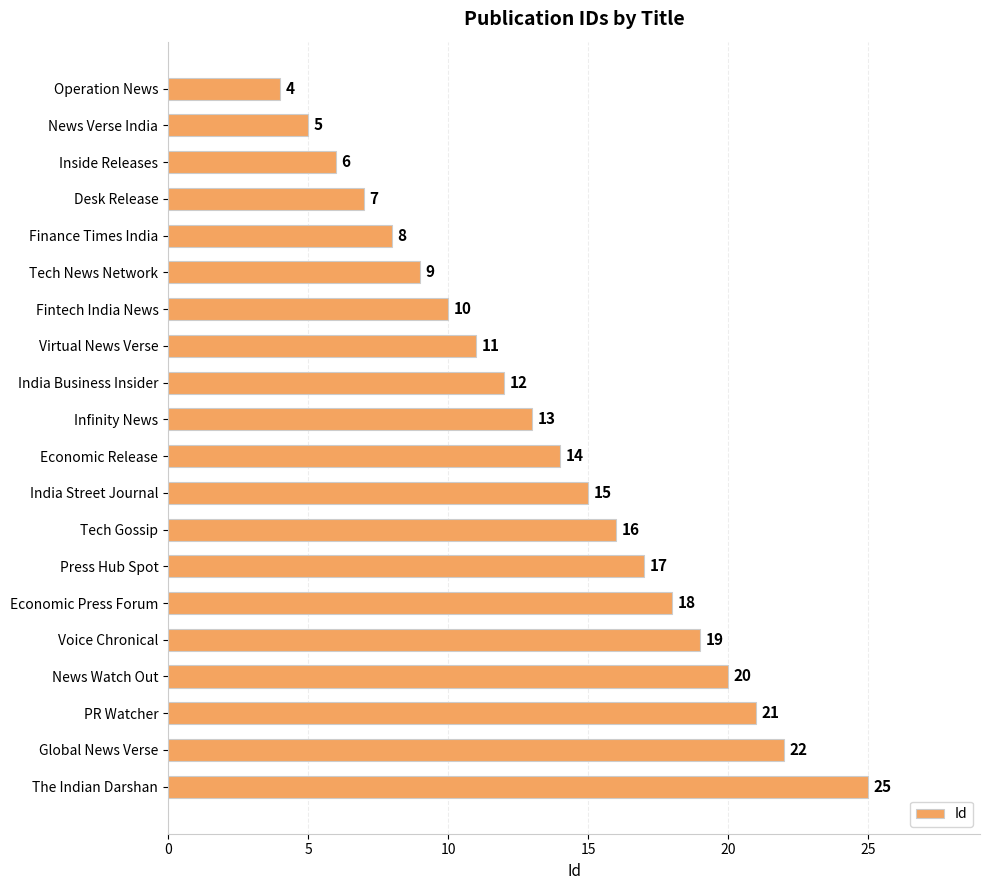

What is the label of the 6th bar from the top?

Tech News Network